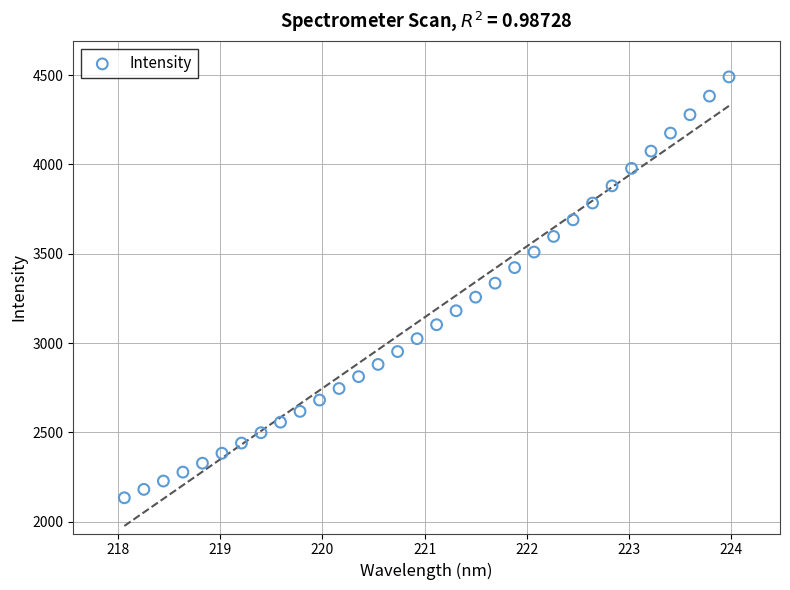

What is the range of Y values (max minus min)?

2356.4